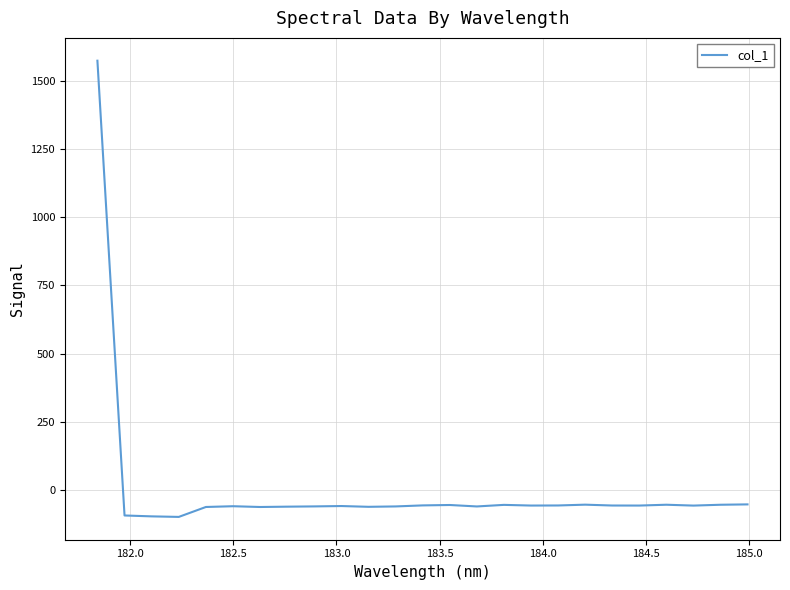

What is the greatest value displayed?

1572.7